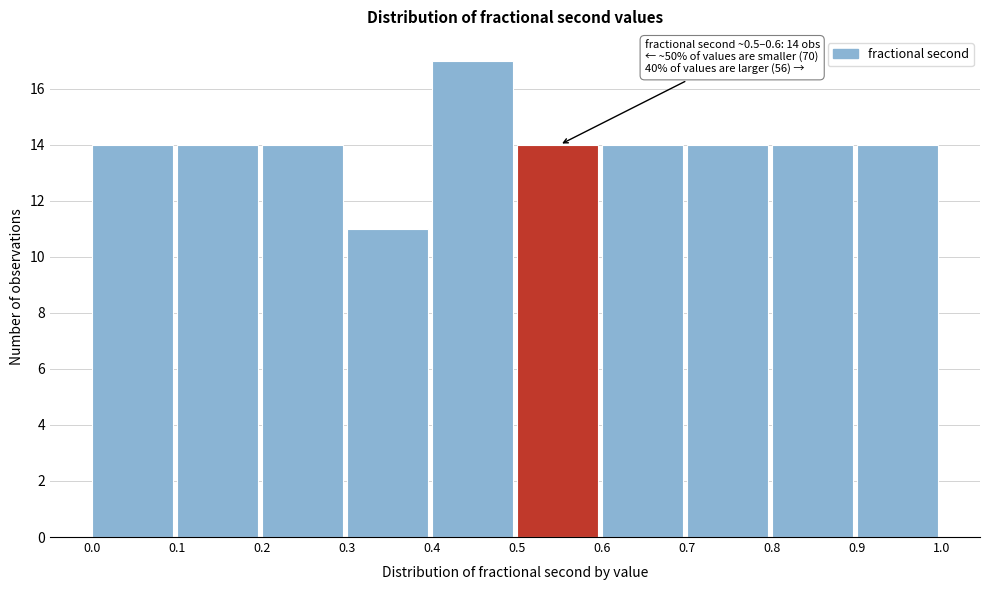

Which range on the x-axis has the tallest bar?

0.4 to 0.5